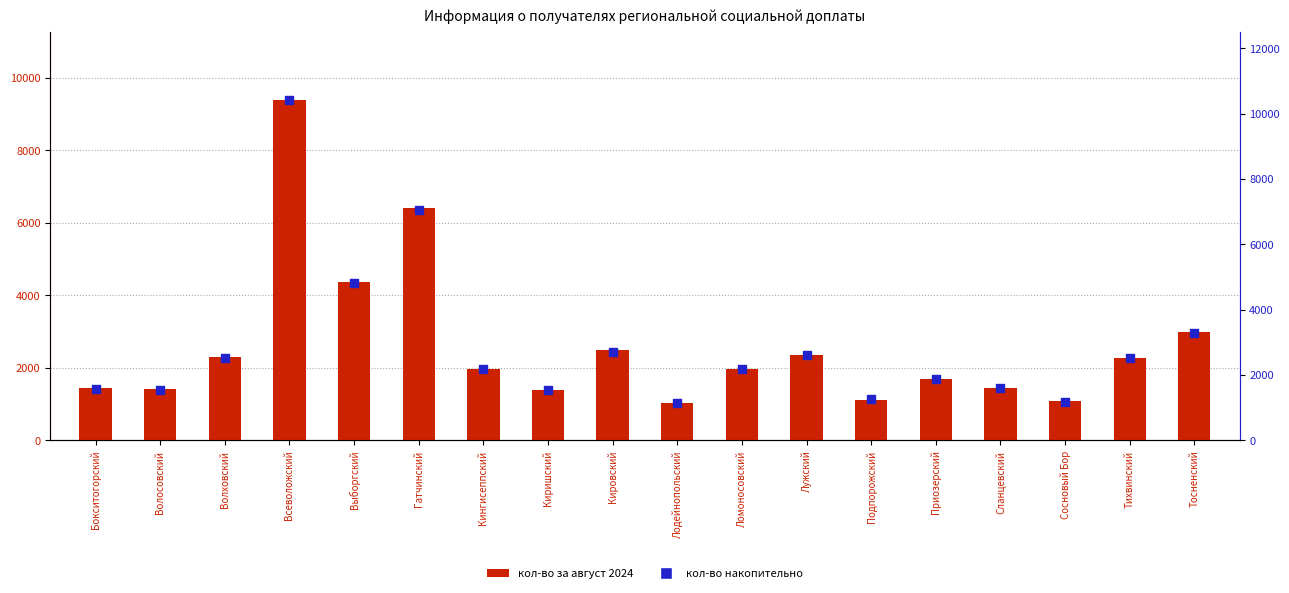

What is the total value across all series at Подпорожский?

2384